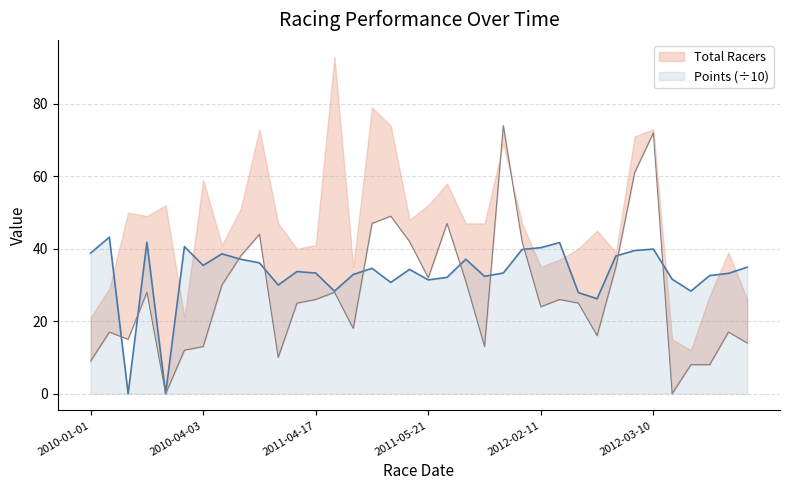

Is it true that Points (÷10) equals 10.1 at 2011-05-21?

False